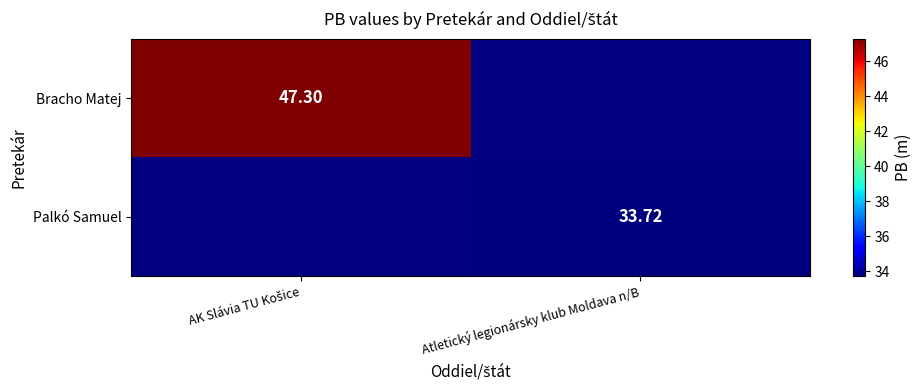

Which has a higher value, Atletický legionársky klub Moldava n/B or AK Slávia TU Košice?

AK Slávia TU Košice